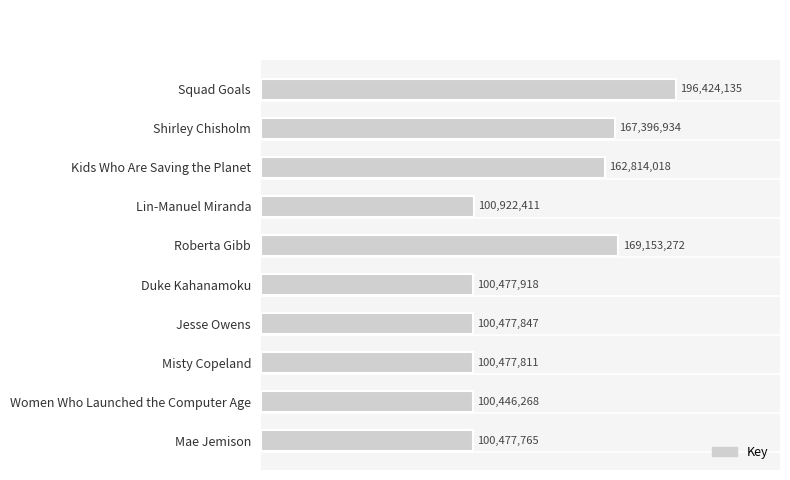

Does the chart contain any negative values?

No